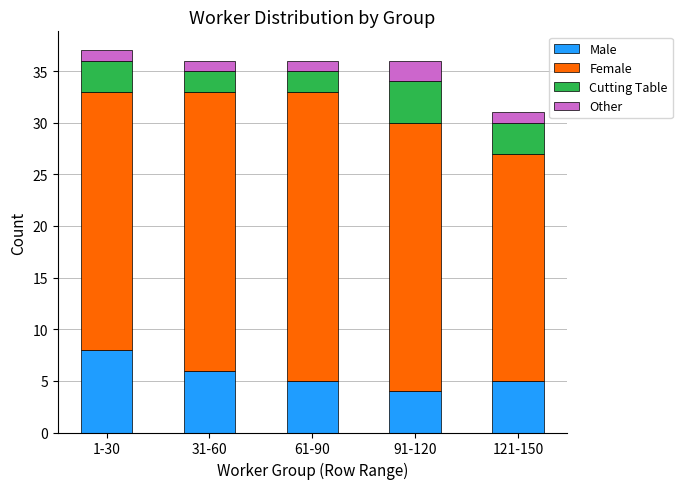

What is the total value across all series at 121-150?

31